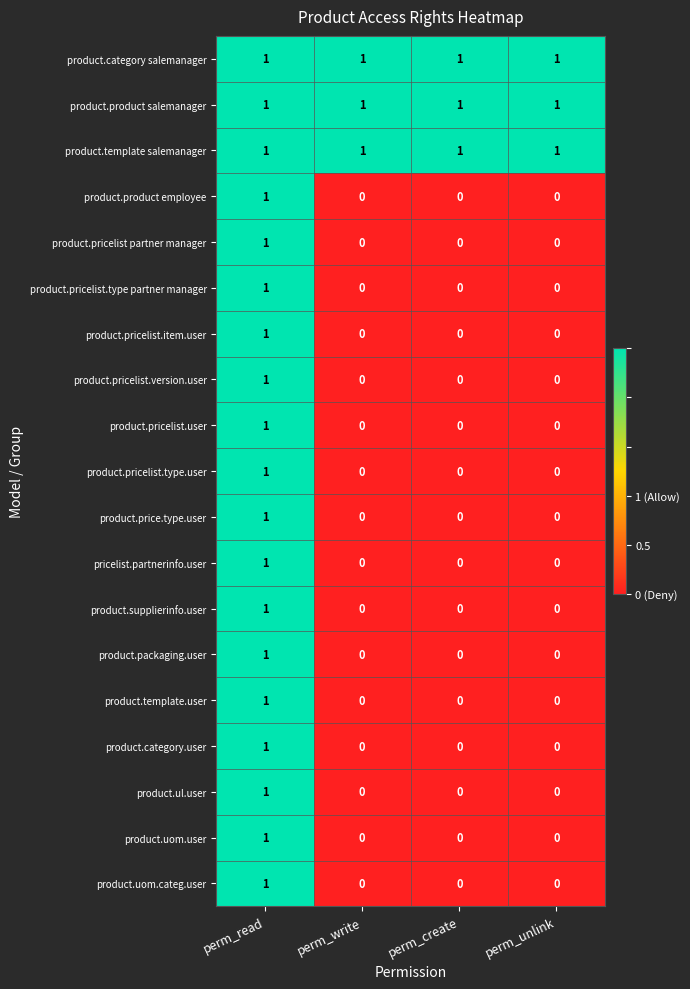

Count the pricelist.partnerinfo.user values in the range 0 to 1.

4